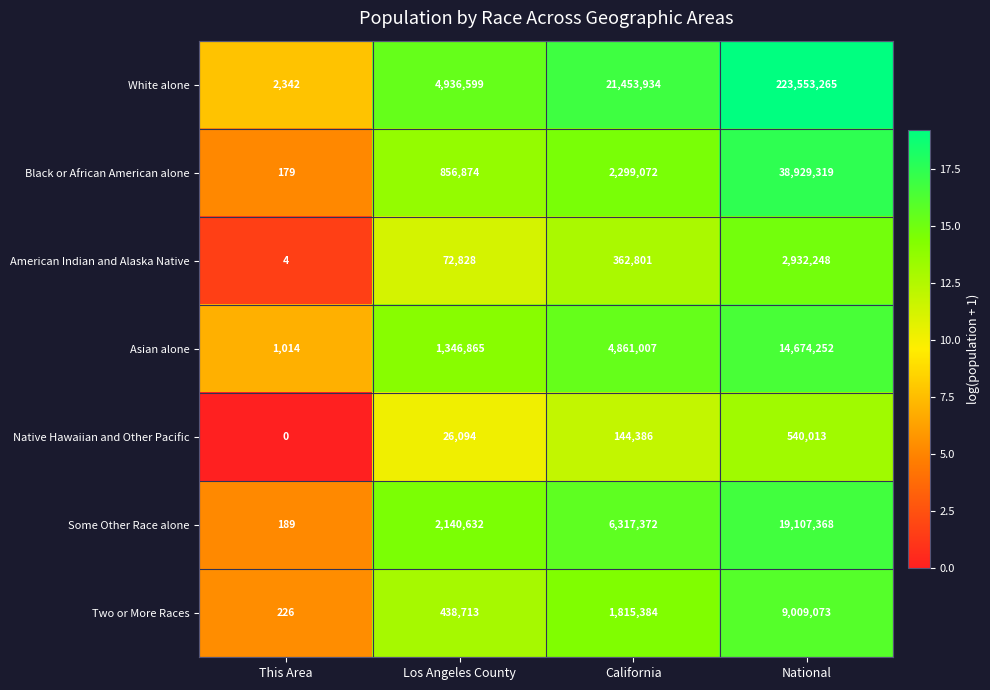

Which series has the largest range (max minus min)?

White alone